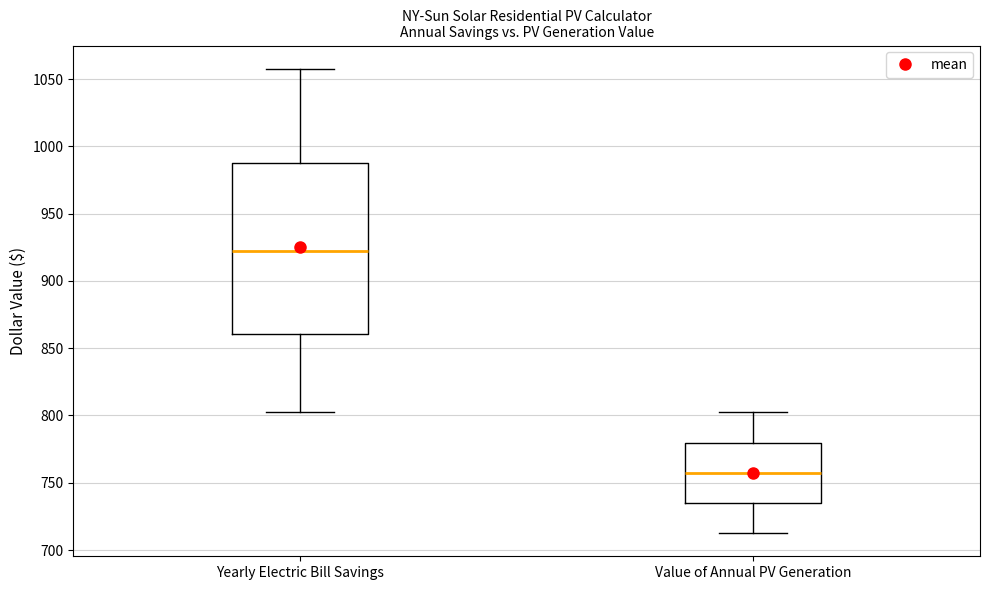

Reading left to right, transcribe this box plot: for each box, give where its median line is, the range the box spans, and where its two whiskers end, as read against the y-axis. The values are not printed on the chart, so give them approximately, as read against the axis.

Yearly Electric Bill Savings: median 920, box 860 to 990, whiskers 800 to 1060
Value of Annual PV Generation: median 755, box 735 to 780, whiskers 715 to 800